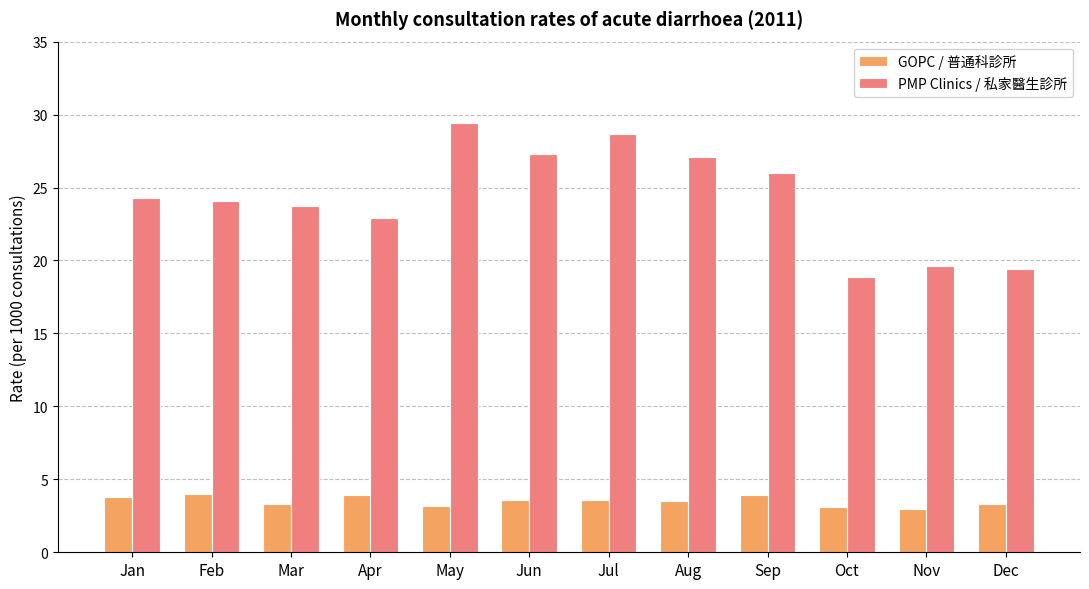

What is the maximum value shown in the chart?

29.4